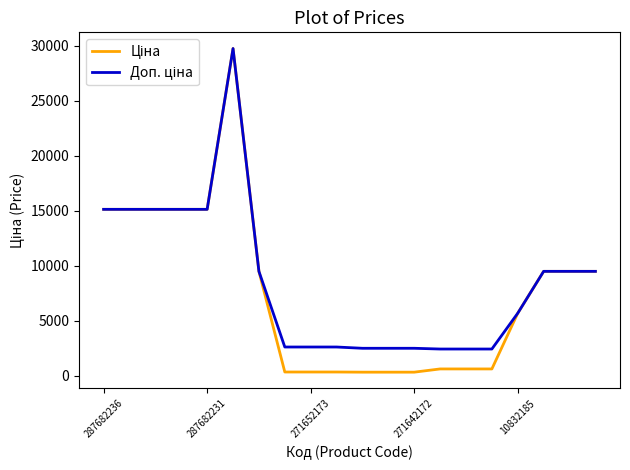

At which label is Ціна closest to 15028?

287682236